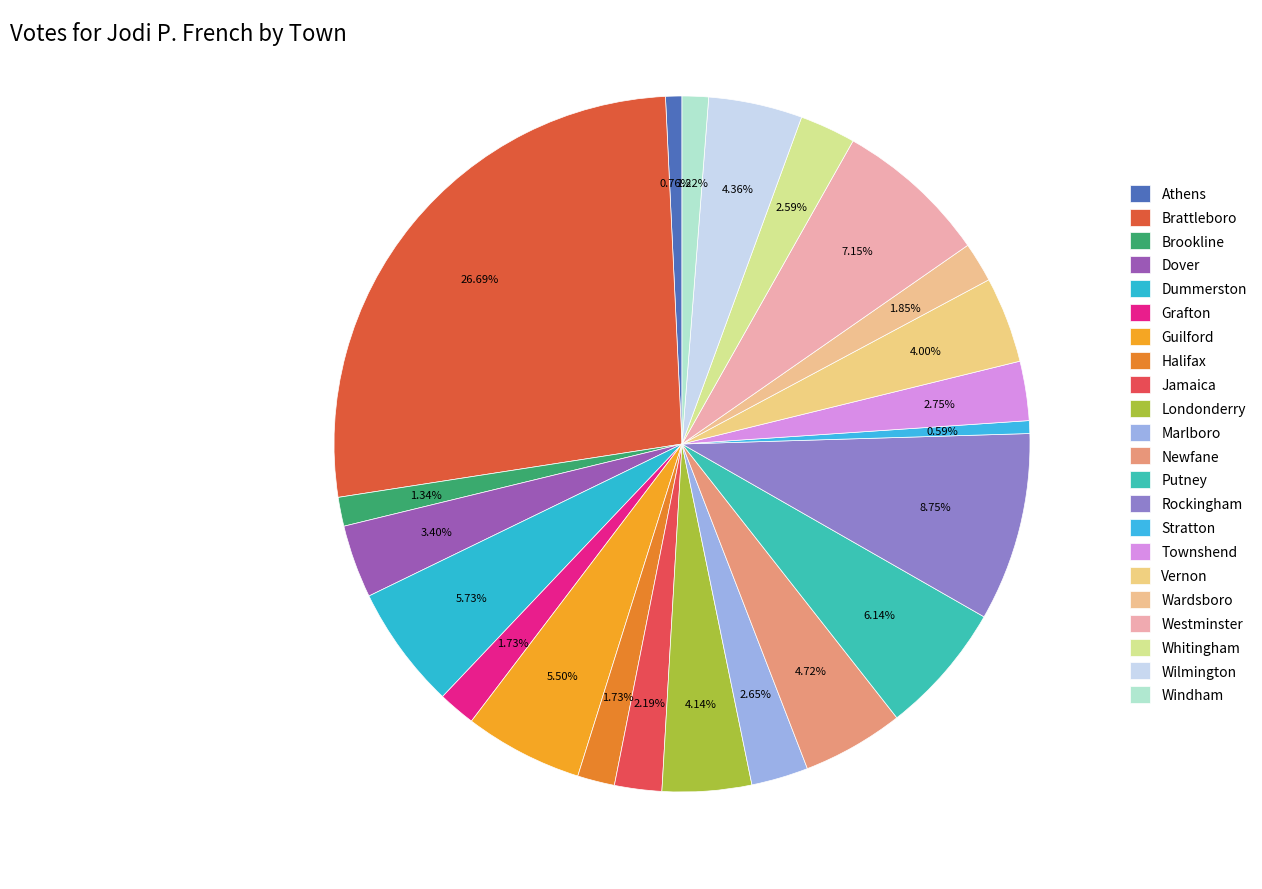

Which category has the biggest portion of the pie?

Brattleboro